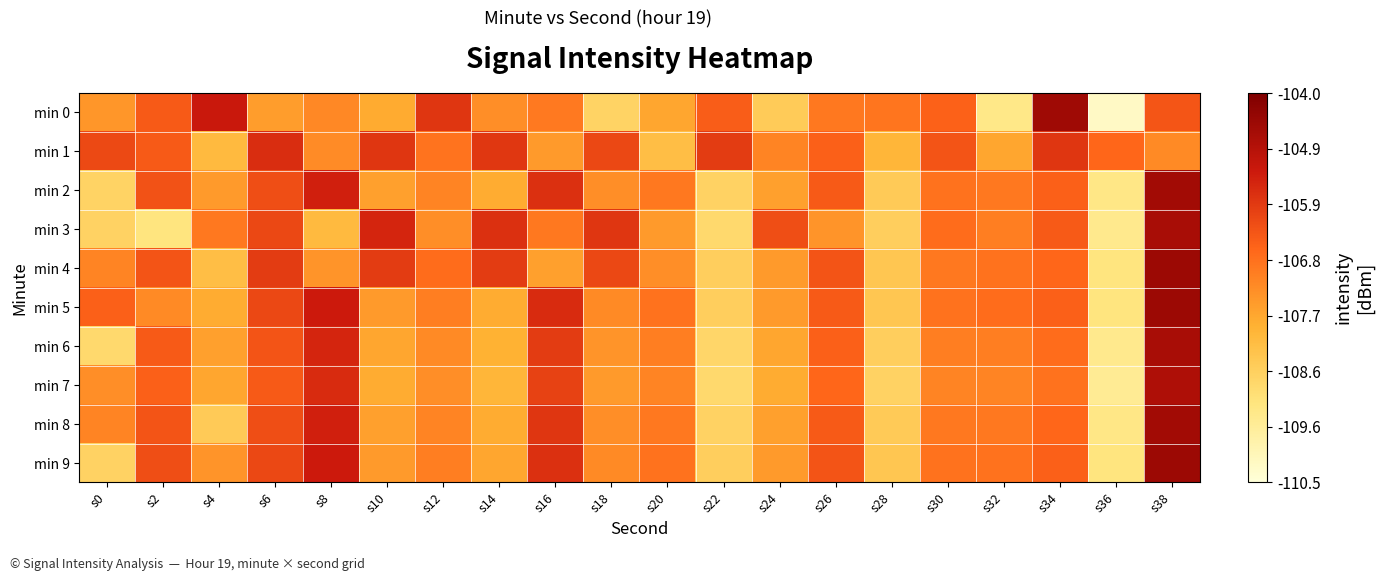

Which series has the largest range (max minus min)?

min 0